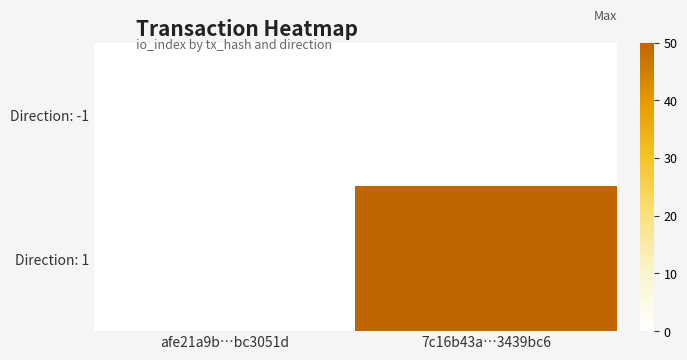

List the labels in order of Direction: 1 value, largest first.

afe21a9b…bc3051d, 7c16b43a…3439bc6